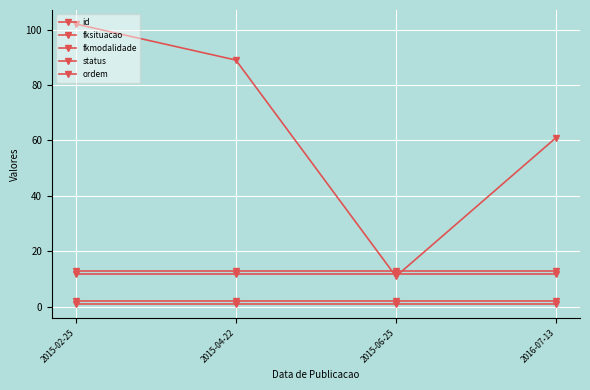

How many categories are shown in the chart?

4